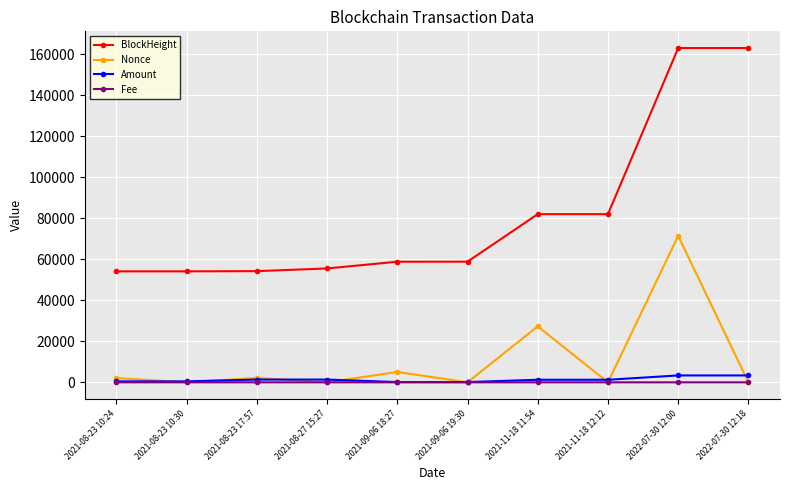

True or false: Nonce has more than 1 points higher than both neighbors.

True